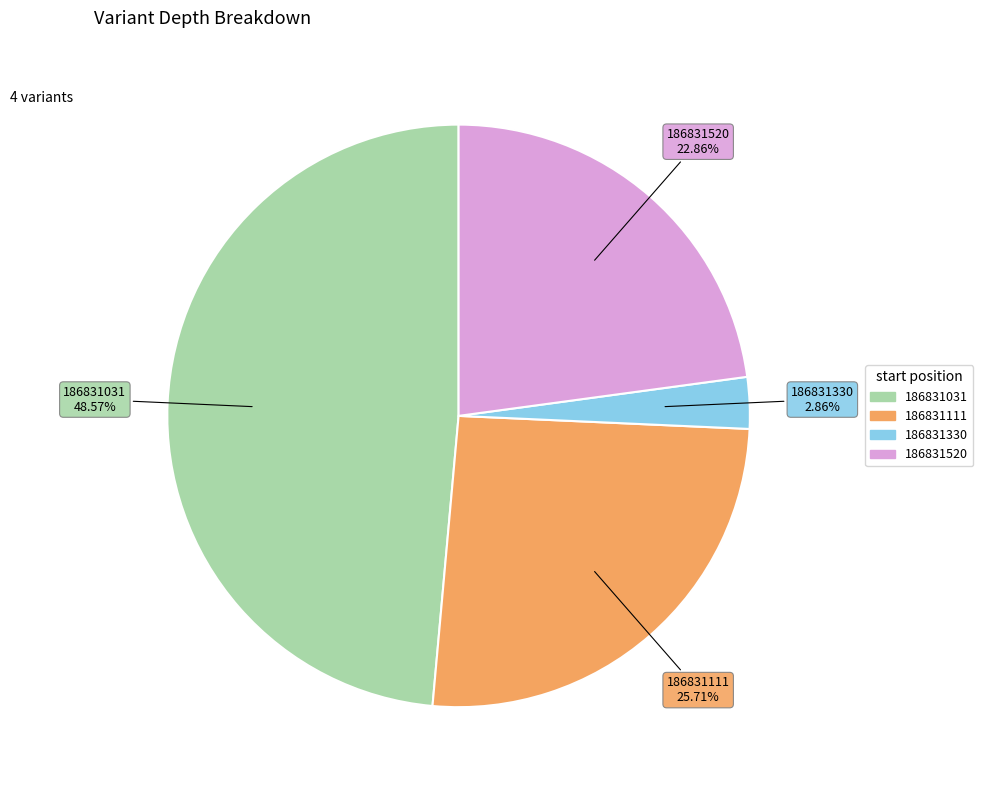

Rank the categories by value from lowest to highest.

186831330, 186831520, 186831111, 186831031